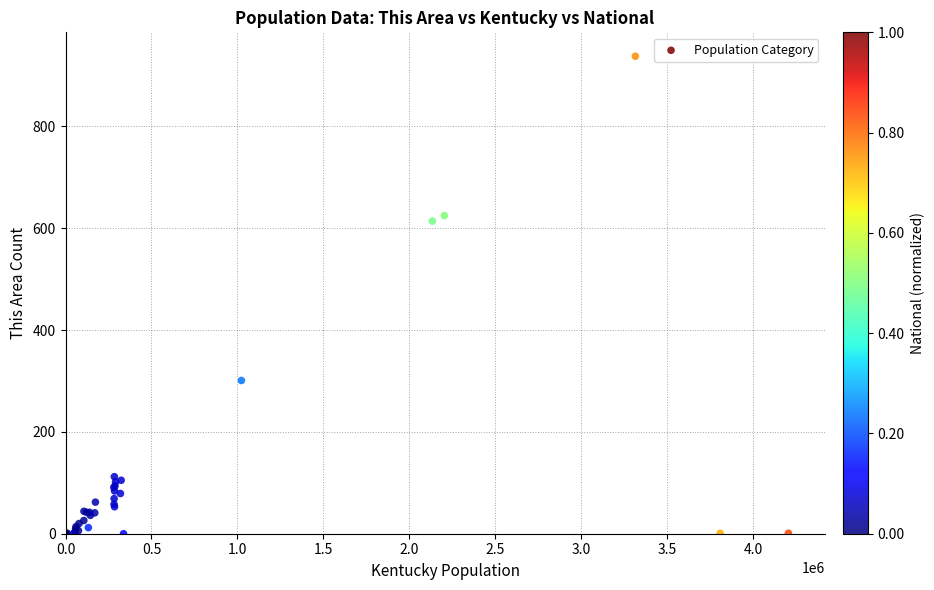

What Y value in the scatter plot is closest to 469?

614